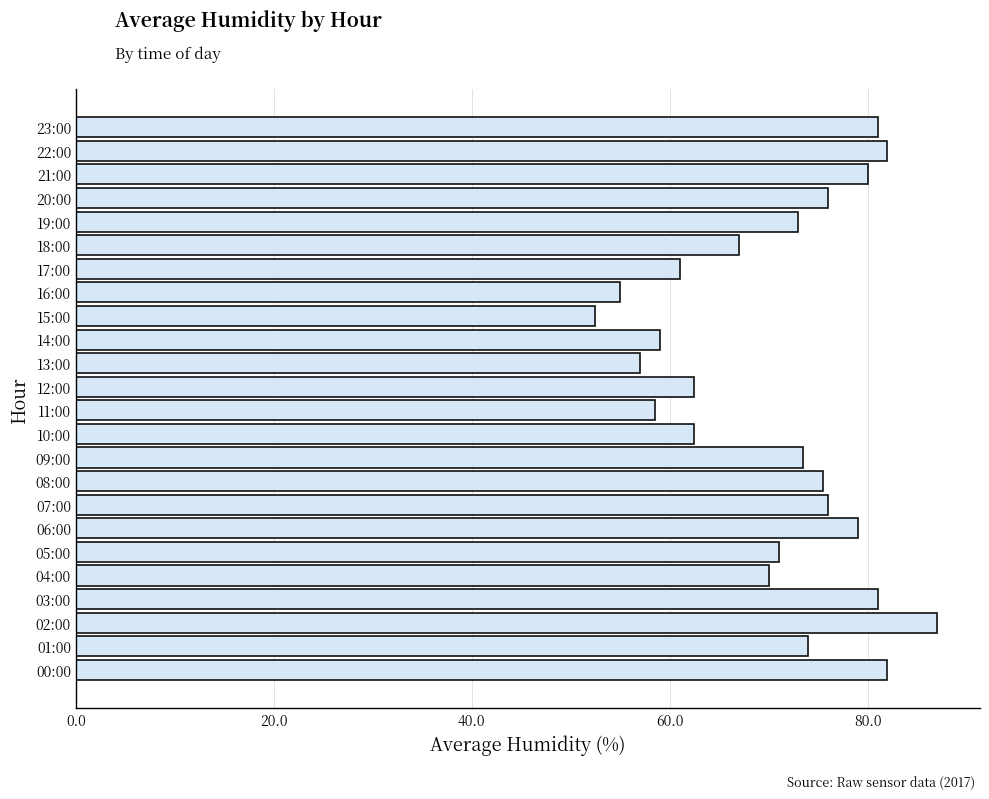

Which category has the highest value across all series?

02:00